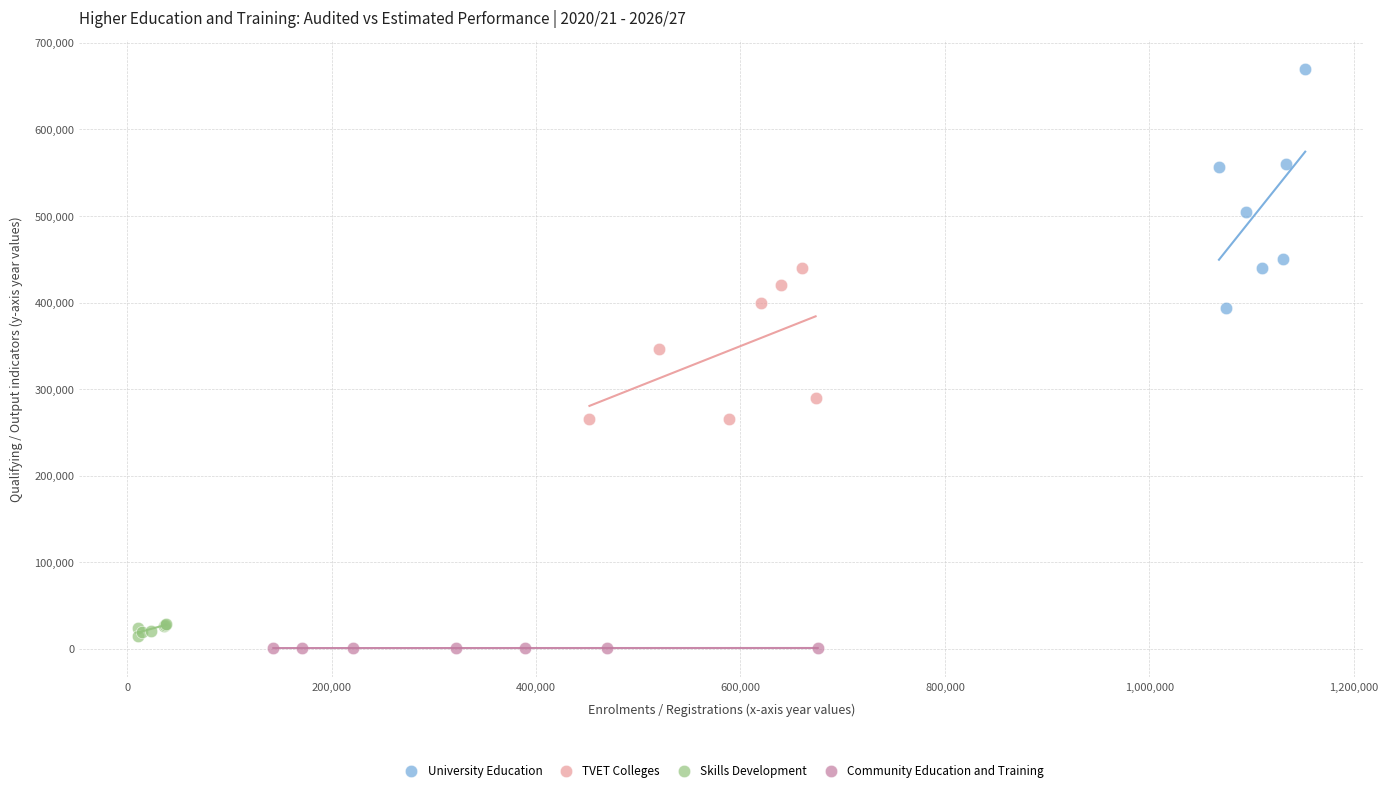

Which series contains the highest Y value?

University Education